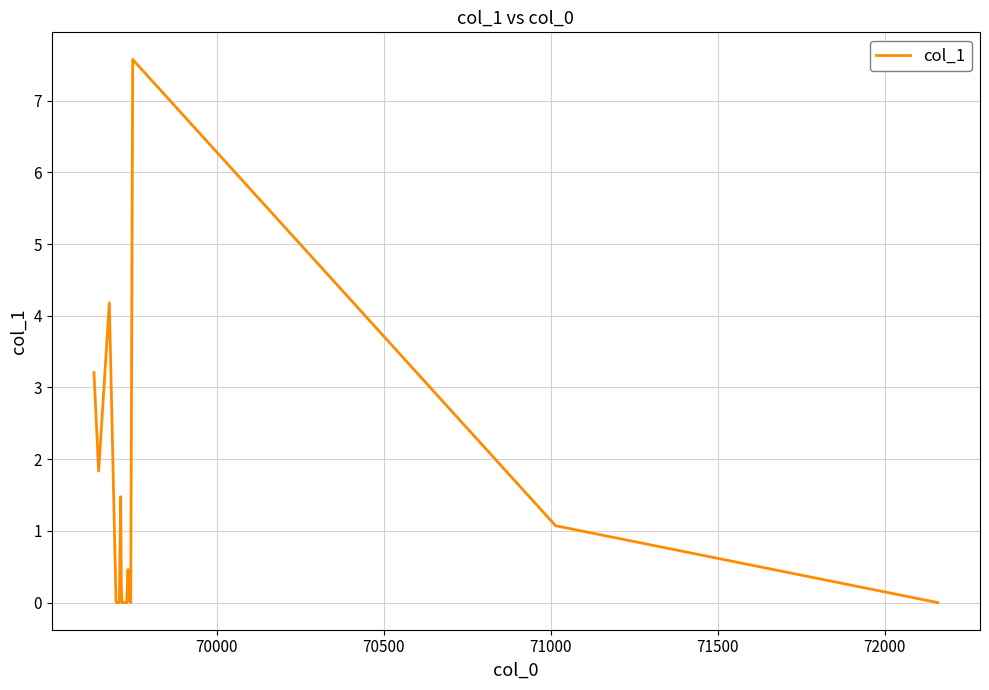

What is the greatest value displayed?

7.6